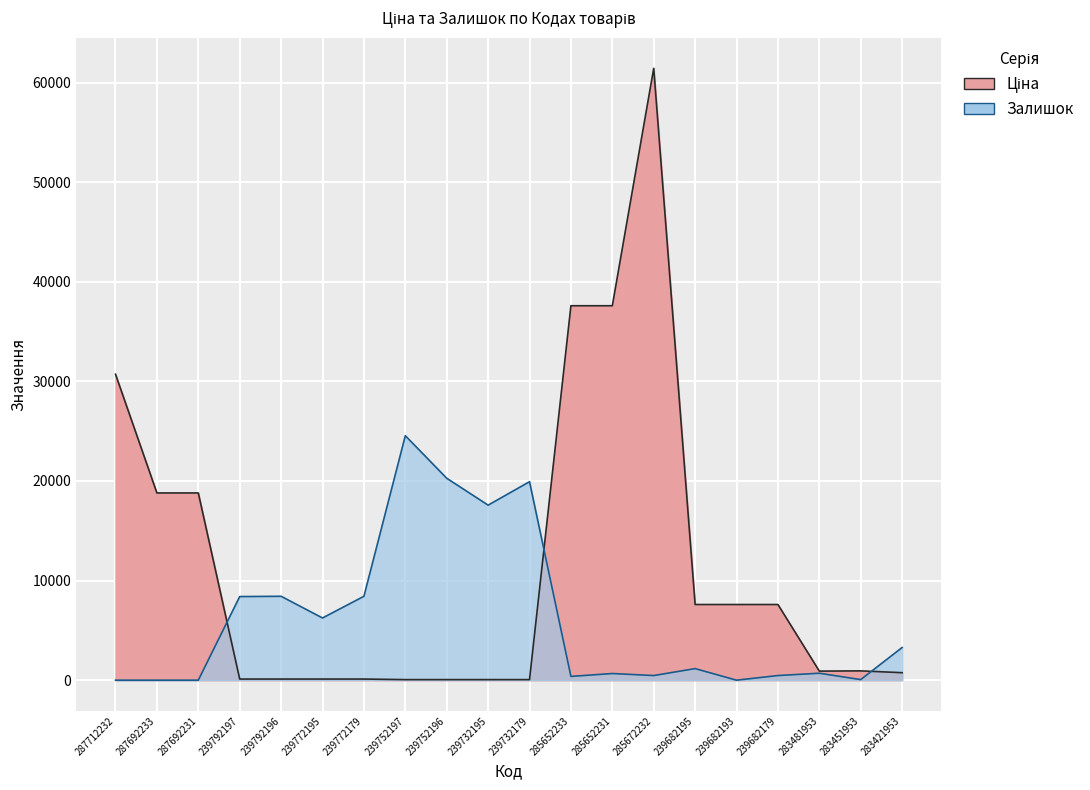

Does the chart display data point markers on the line(s)?

No